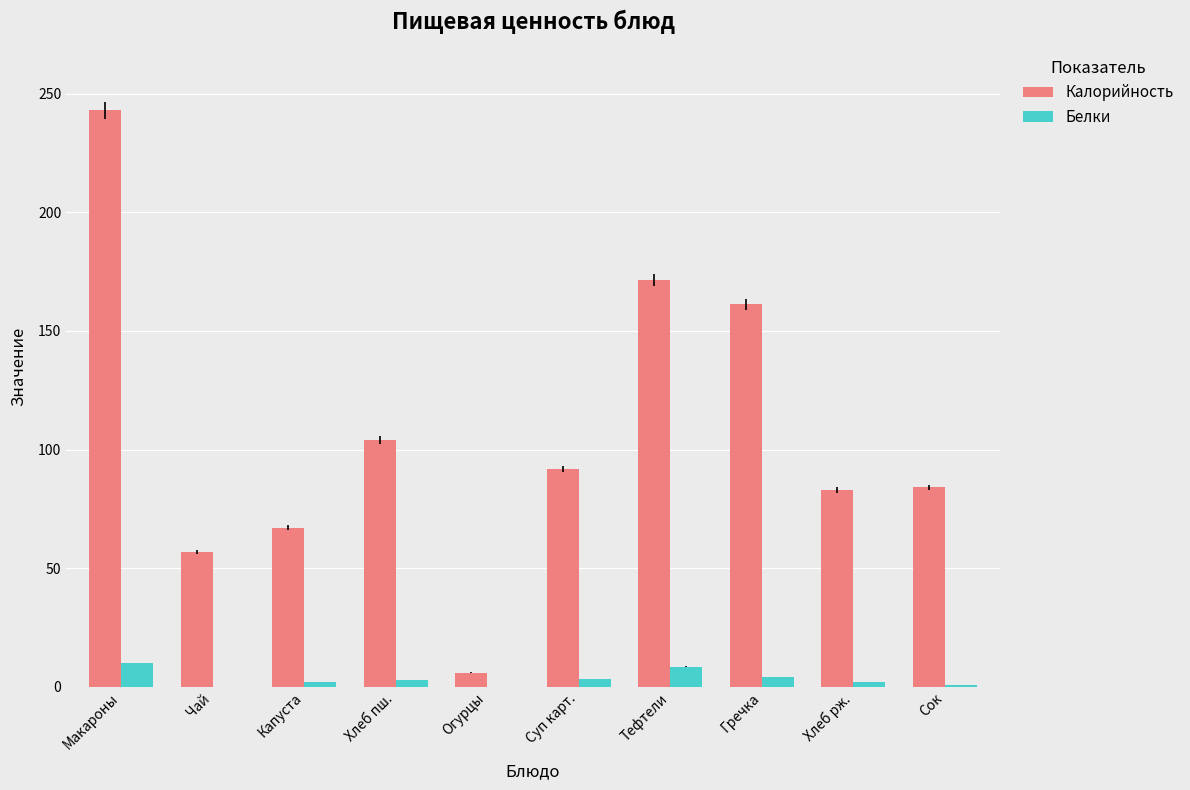

Which series changed the most between Хлеб пш. and Огурцы?

Калорийность